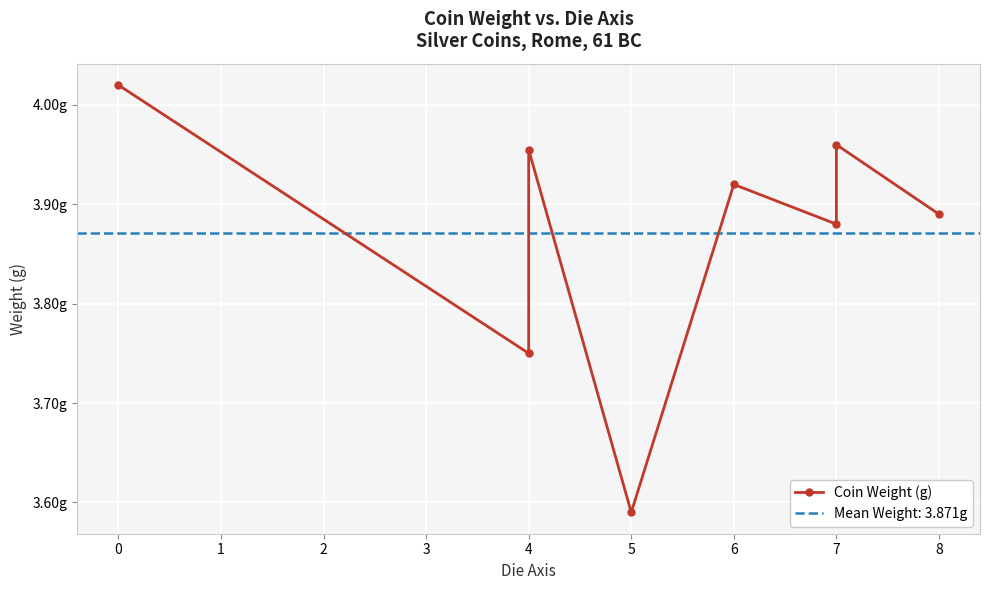

What is the greatest value displayed?

4.0